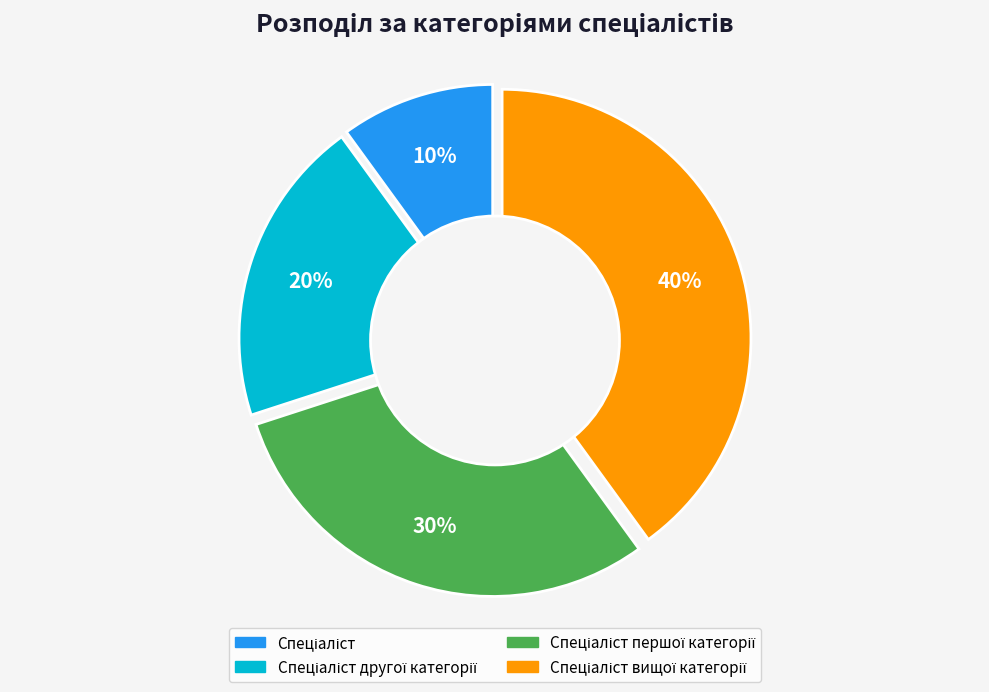

Rank the categories by value from highest to lowest.

Спеціаліст вищої категорії, Спеціаліст першої категорії, Спеціаліст другої категорії, Спеціаліст